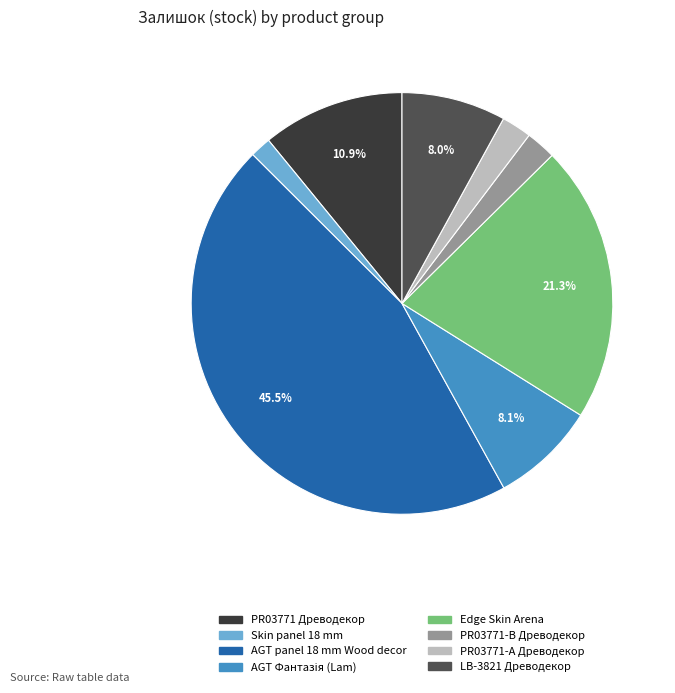

Is there any slice that represents more than half of the pie?

No